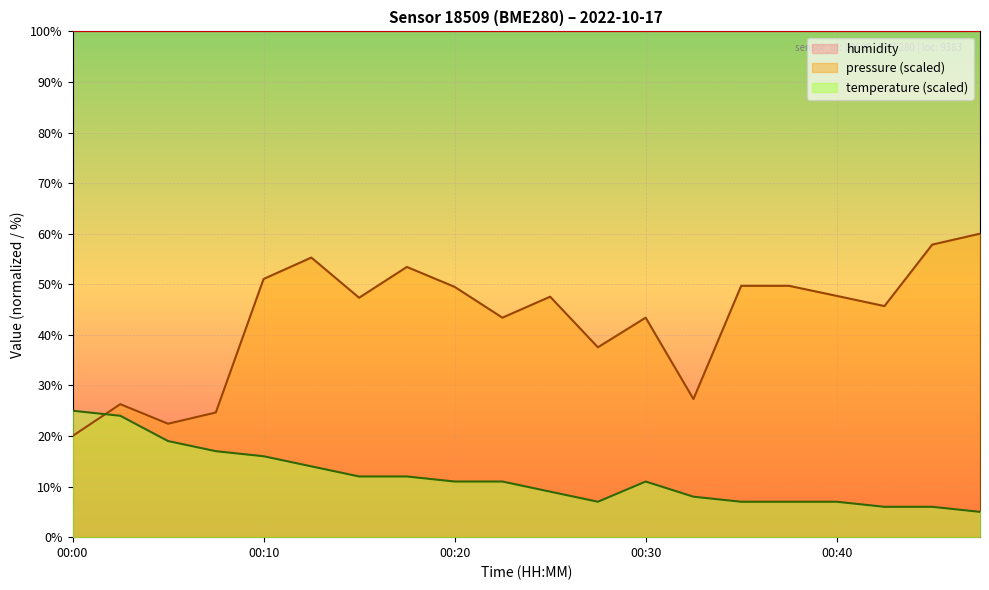

Reading left to right, transcribe all the data shown in this chart.

pressure: 20.0	26.3	22.4	24.6	51.0	55.3	47.3	53.4	49.5	43.4	47.5	37.5	43.4	27.3	49.7	49.7	47.7	45.7	57.8	60.0
temperature: 25.0	24.0	19.0	17.0	16.0	14.0	12.0	12.0	11.0	11.0	9.0	7.0	11.0	8.0	7.0	7.0	7.0	6.0	6.0	5.0